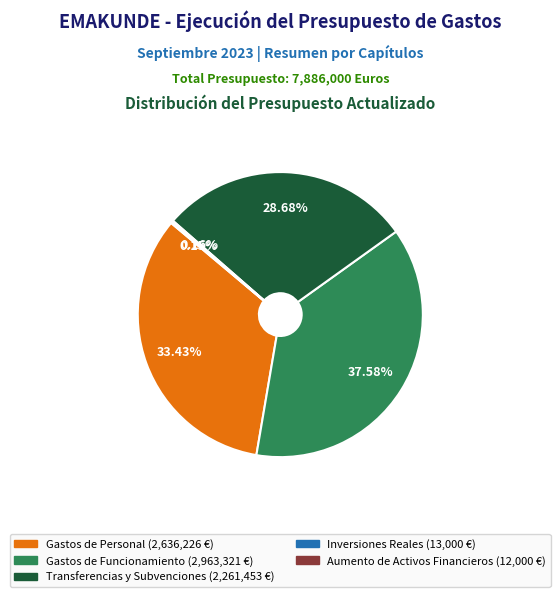

To the nearest percent, what is the average slice percentage?

20%